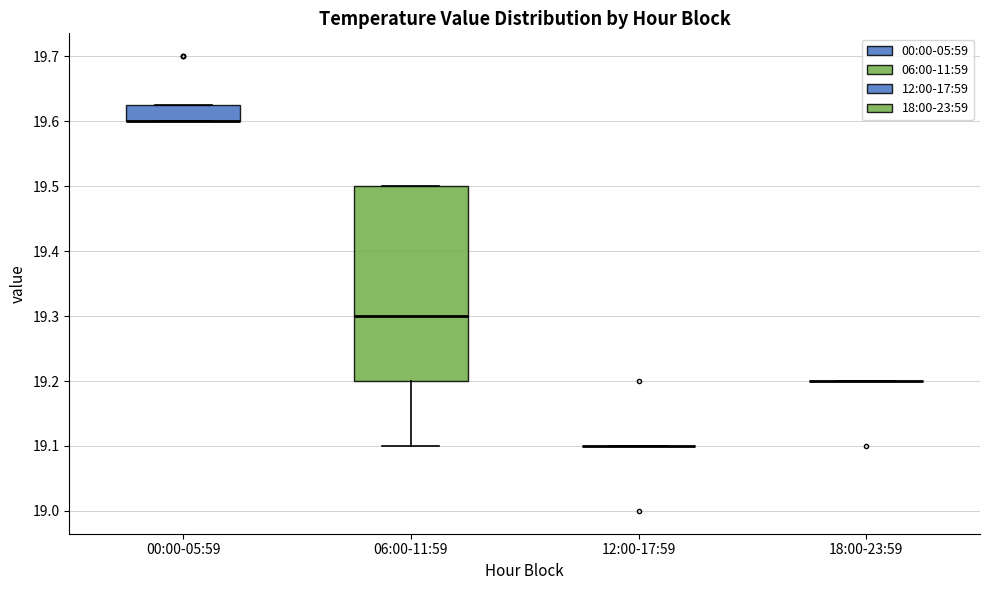

Reading left to right, read every box against the y-axis: the position of its median line, the range the box covers, and the ends of its whiskers. The values are not printed on the chart, so give them approximately, as read against the axis.

00:00-05:59: median 19.60 (drawn on the box's lower edge), box 19.60 to 19.63, whiskers 19.60 to 19.63
06:00-11:59: median 19.30, box 19.20 to 19.50, whiskers 19.10 to 19.50
12:00-17:59: box collapsed to a line at 19.10, whiskers 19.10 to 19.10
18:00-23:59: box collapsed to a line at 19.20, whiskers 19.20 to 19.20